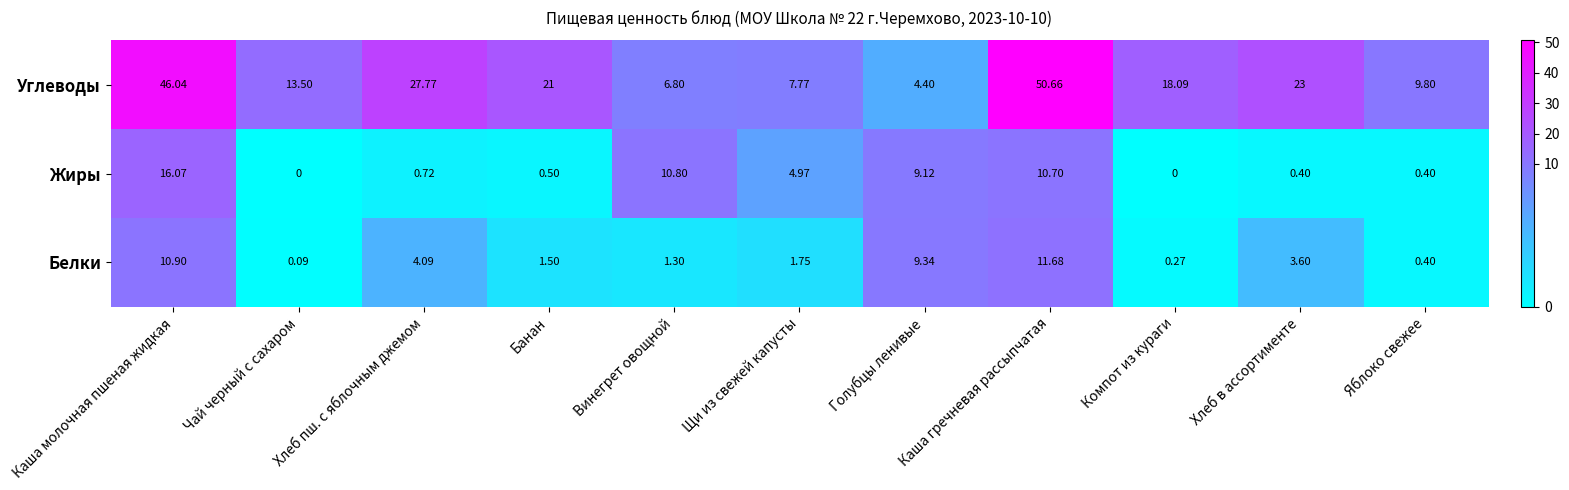

List the series in order of their peak value, highest first.

Углеводы, Жиры, Белки